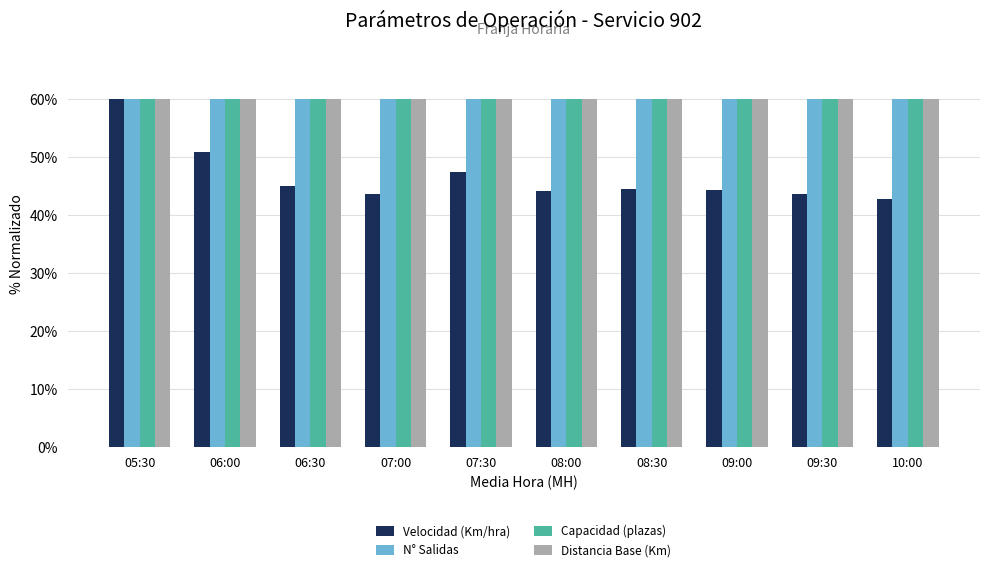

Which series has the largest range (max minus min)?

Velocidad (Km/hra)